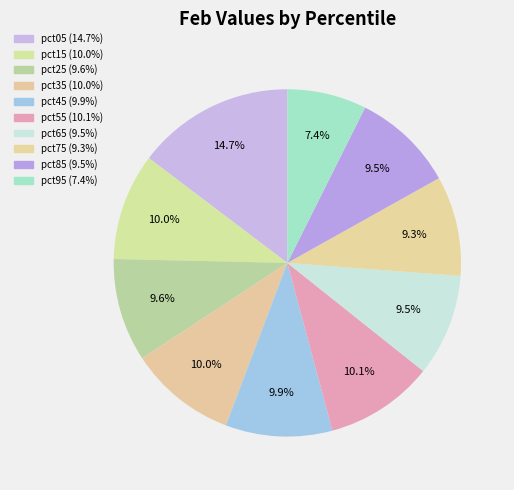

Does pct95 represent more than half of the total?

No